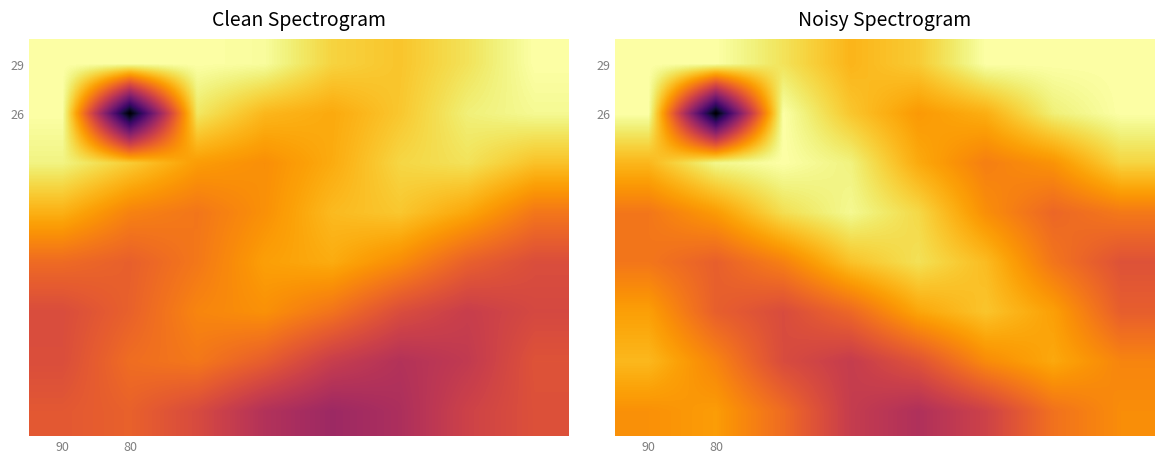

What is the total value across all series at 6?

10345.5